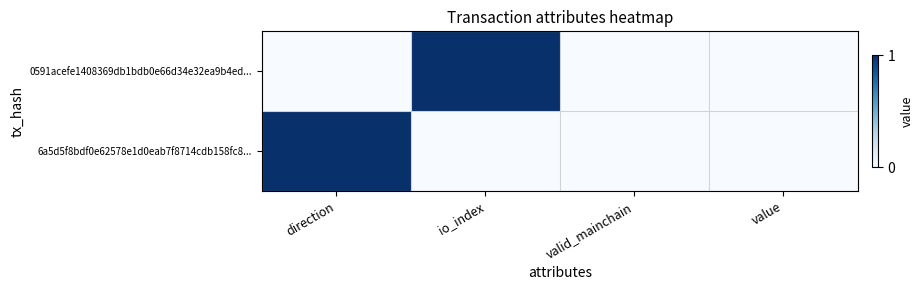

At which category is the sum across all series the highest?

direction